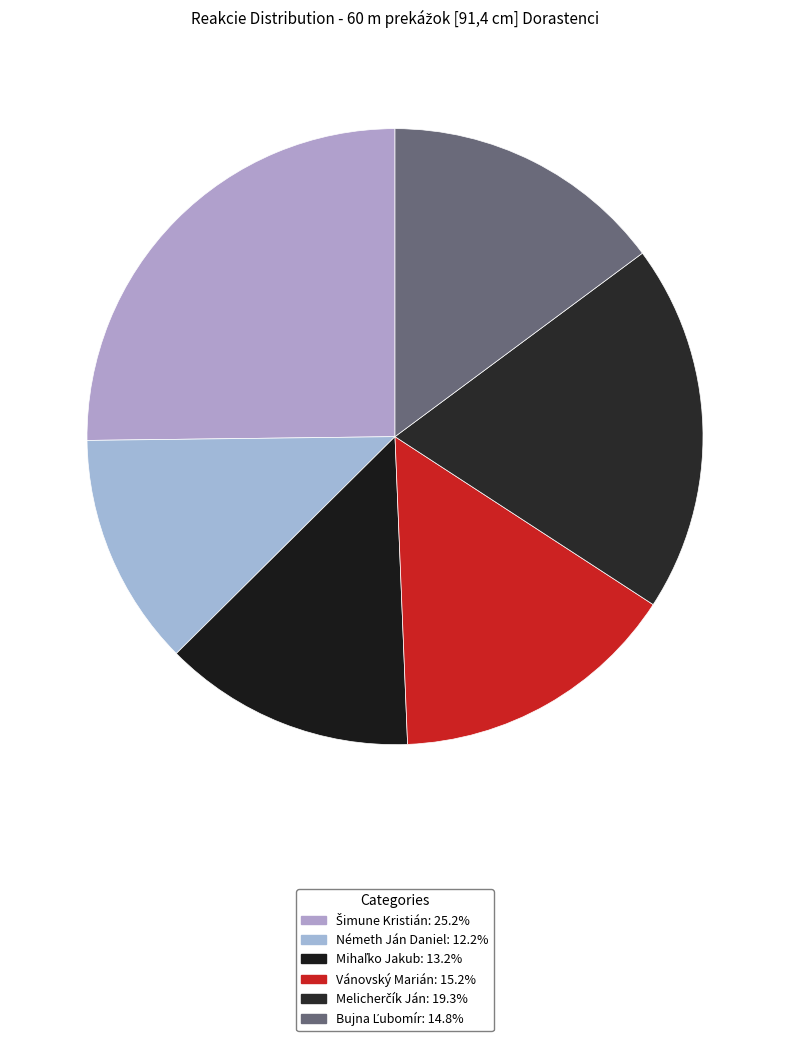

To the nearest percent, what is the average slice percentage?

17%